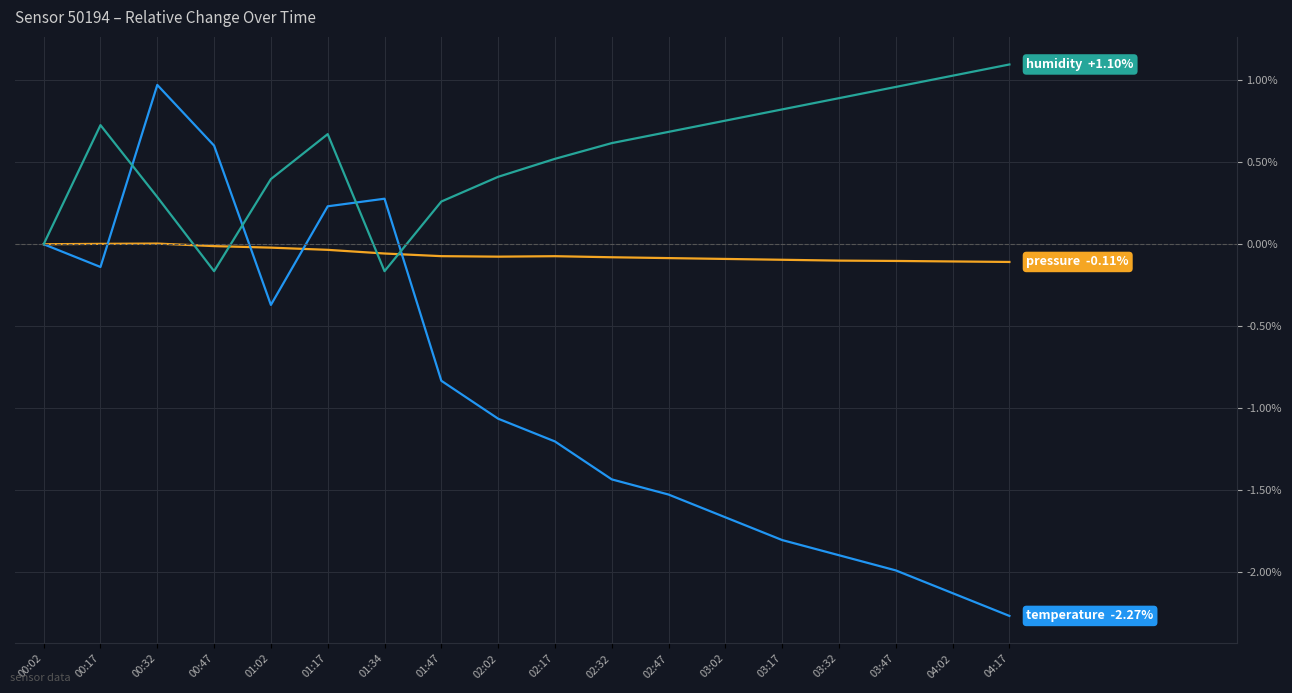

What is the greatest value displayed?

1.1